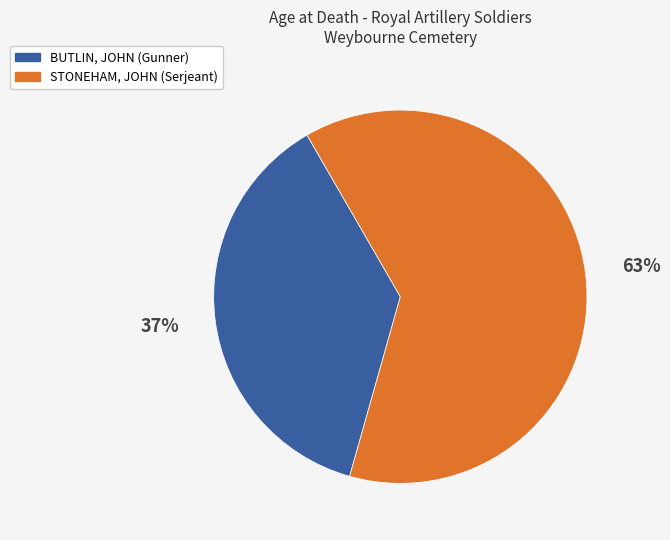

What percentage is the STONEHAM, JOHN (Serjeant) slice, to the nearest percent?

63%